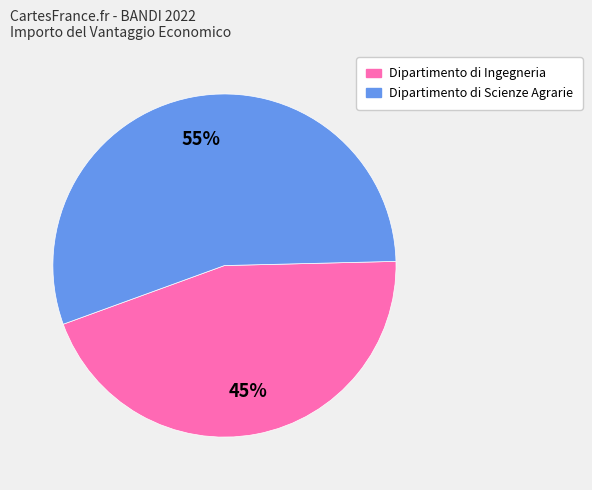

To the nearest percent, what is the average slice percentage?

50%